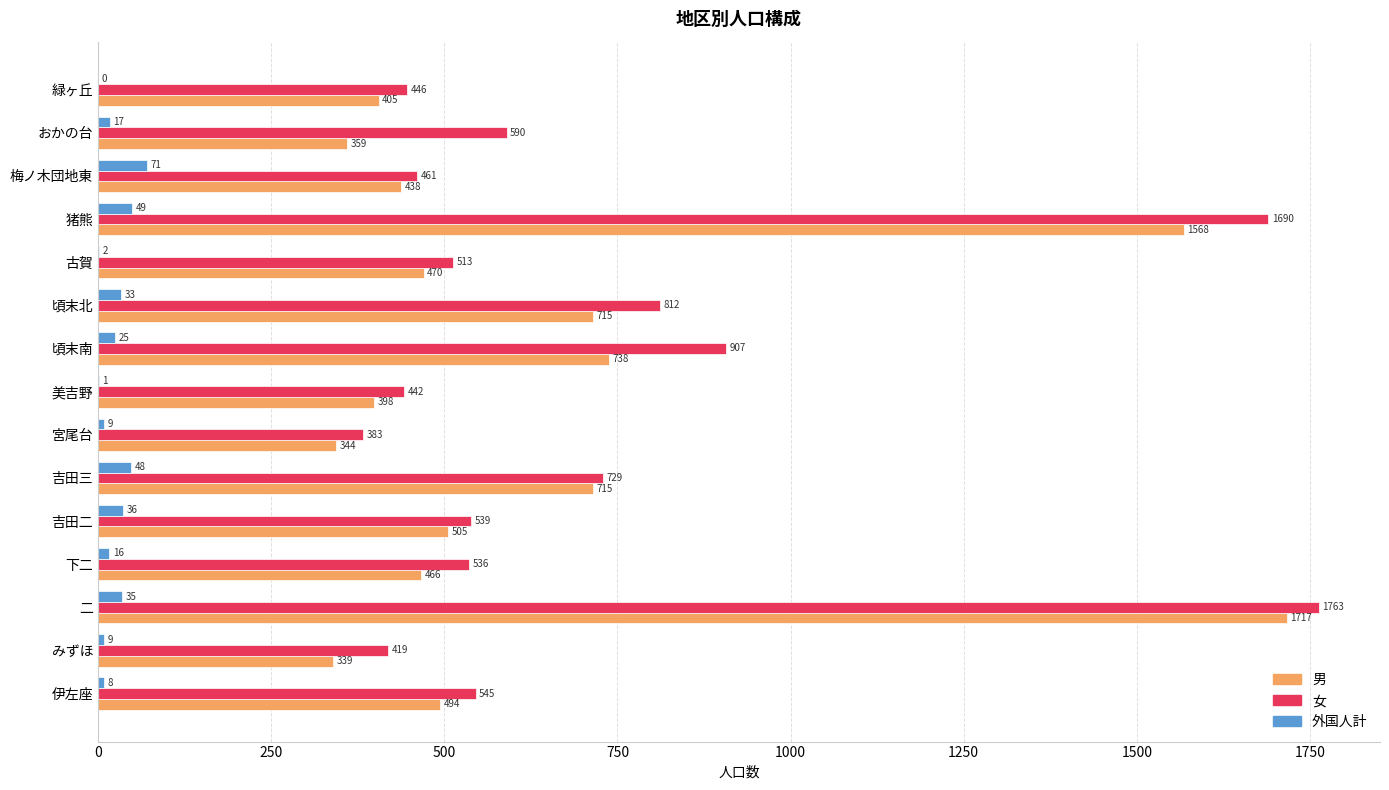

What is the total value across all series at 頃末北?

1560